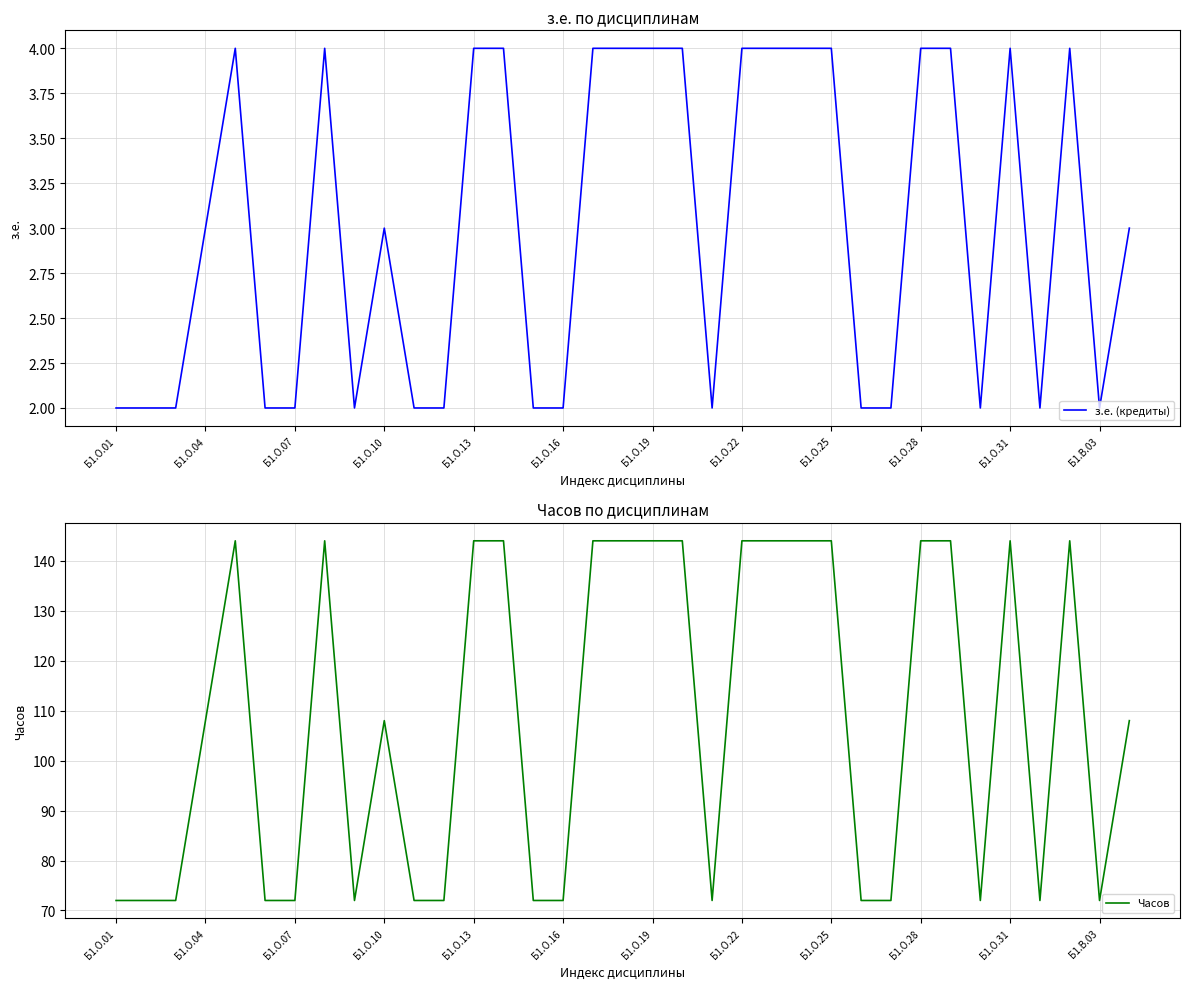

Rank the series at 26 from highest to lowest value.

Часов, з.е. (кредиты)